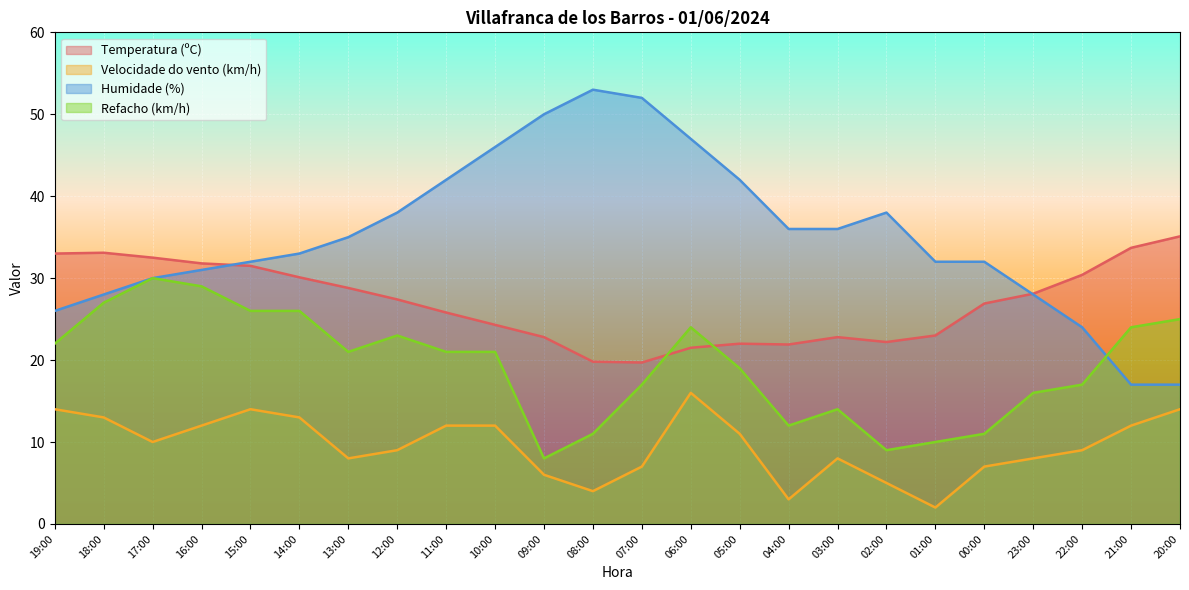

At which label is Temperatura (ºC) closest to 27?

00:00